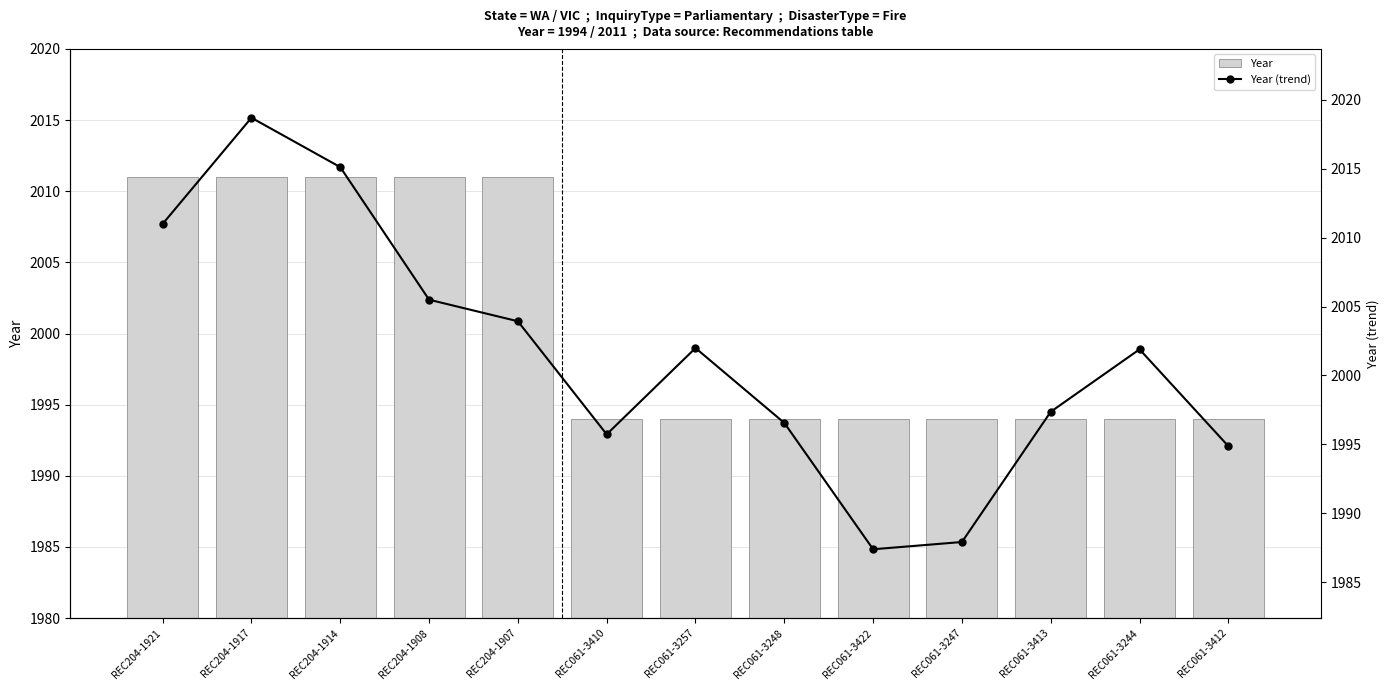

What is the greatest value displayed?

2018.7